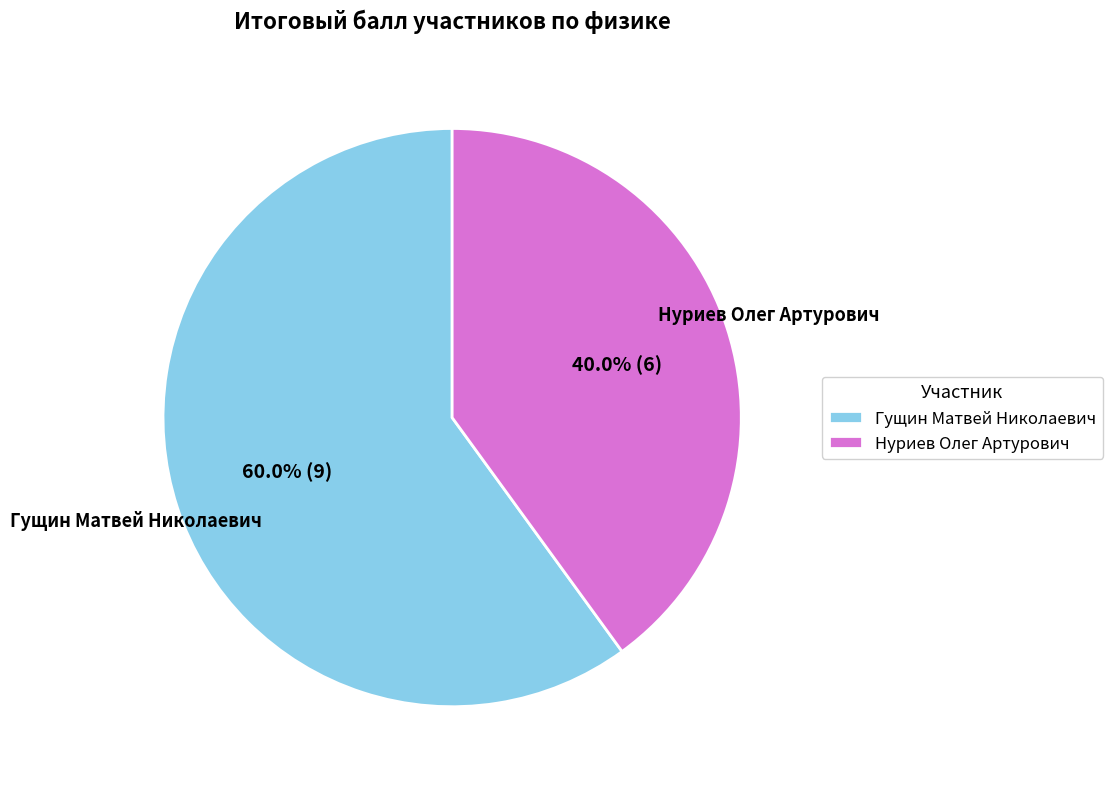

Between Гущин Матвей Николаевич and Нуриев Олег Артурович, which is larger?

Гущин Матвей Николаевич